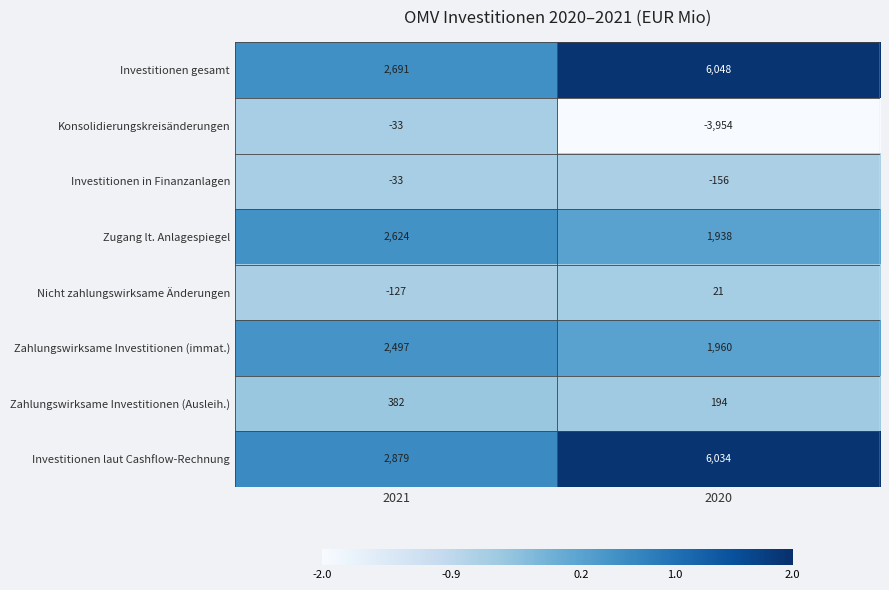

Which series has the largest total across all categories?

Investitionen laut Cashflow-Rechnung